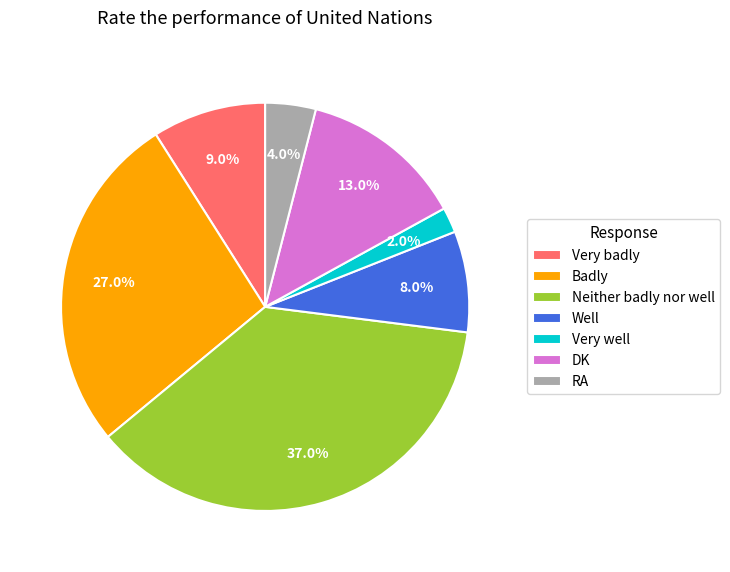

The Neither badly nor well slice represents 26% of the pie. True or false?

False